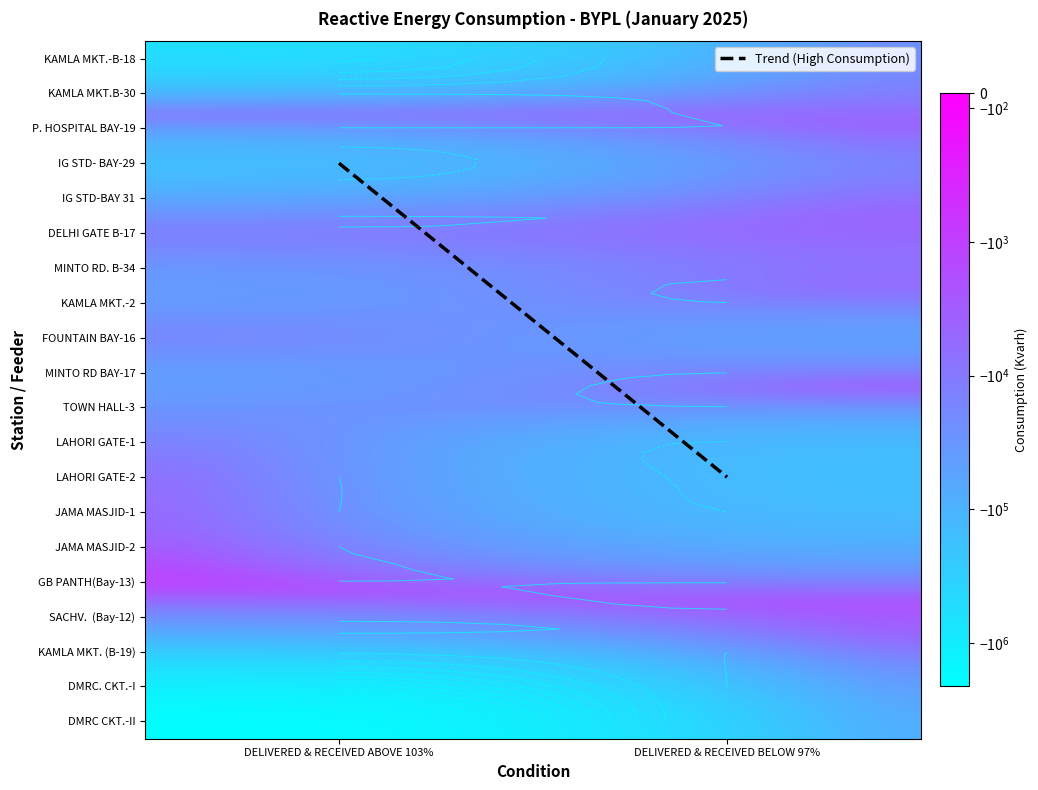

Which category has the highest value across all series?

DELIVERED & RECEIVED BELOW 97%